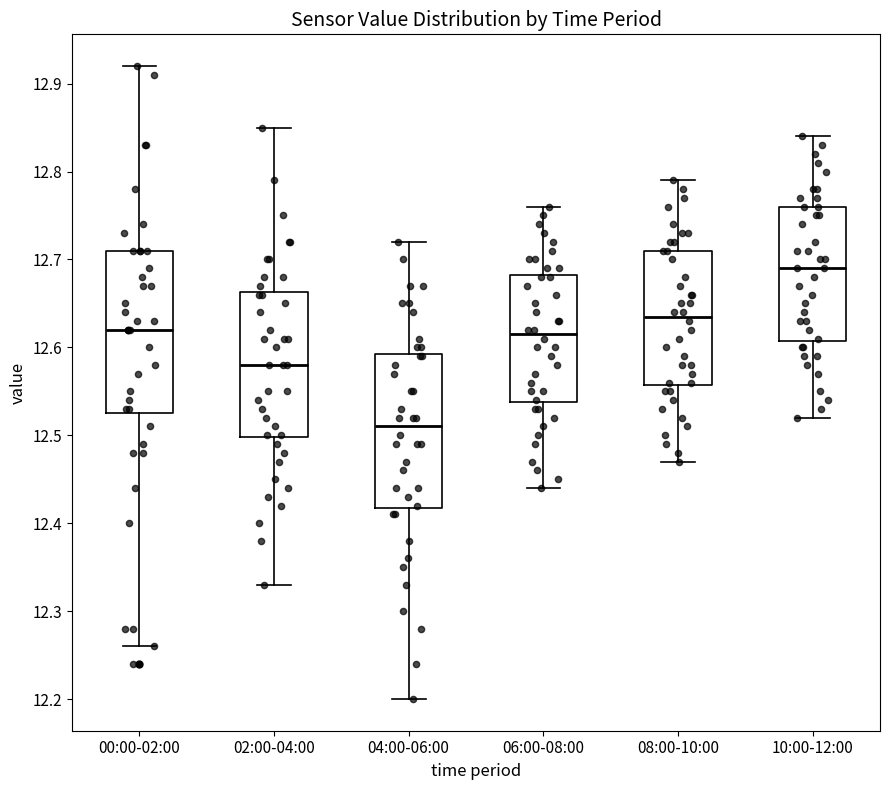

Comparing the boxes themselves (not the whiskers), which one is the tallest?

00:00-02:00